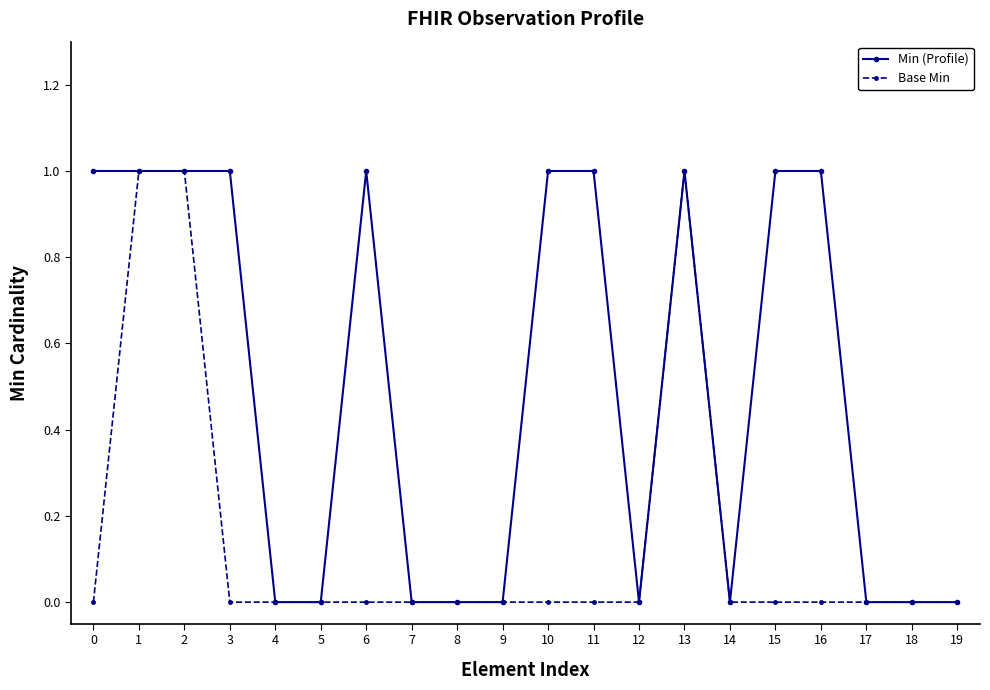

Rank the series by their average value, from highest to lowest.

Min (Profile), Base Min